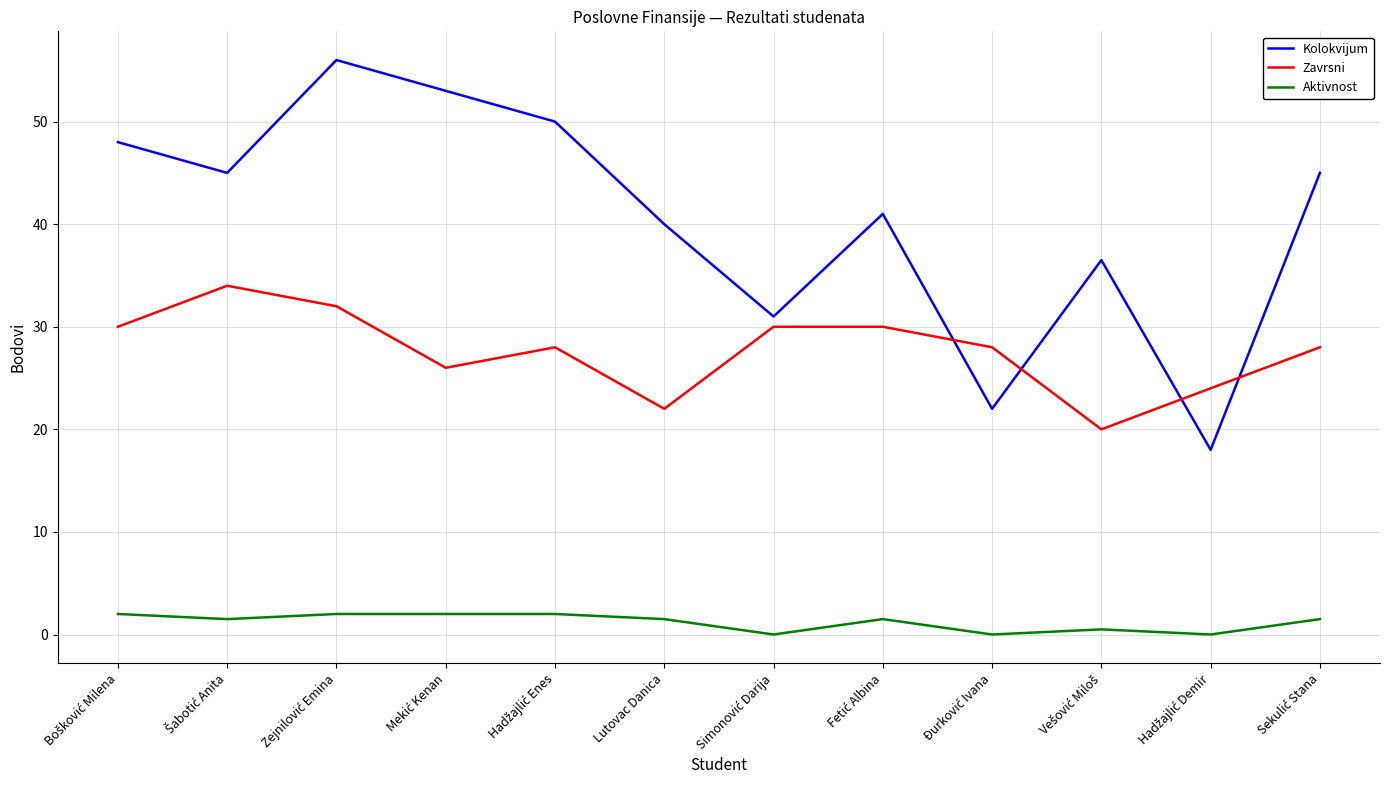

What is the difference between the maximum and minimum values in the Zavrsni series?

14.0